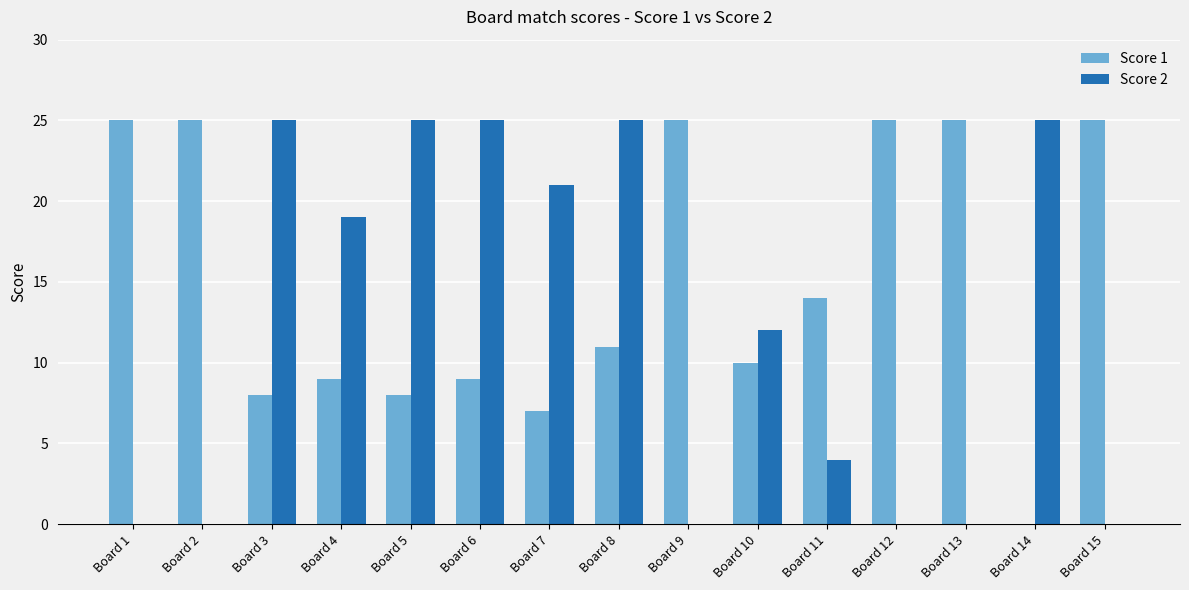

What is the sum of the Score 2 values at Board 9 and Board 8?

25